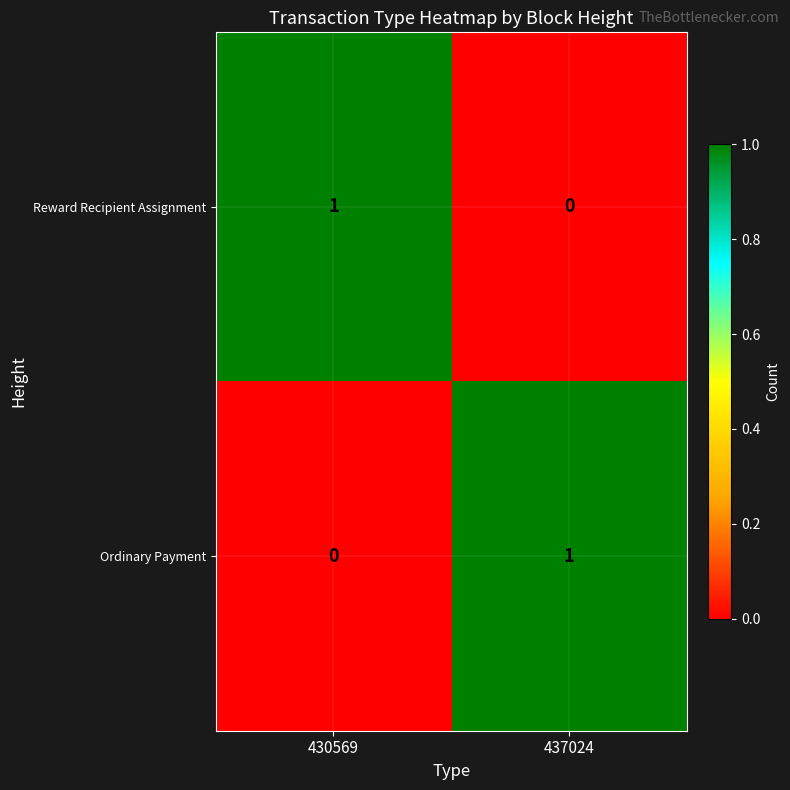

The Ordinary Payment series shows 1 at 437024. True or false?

True